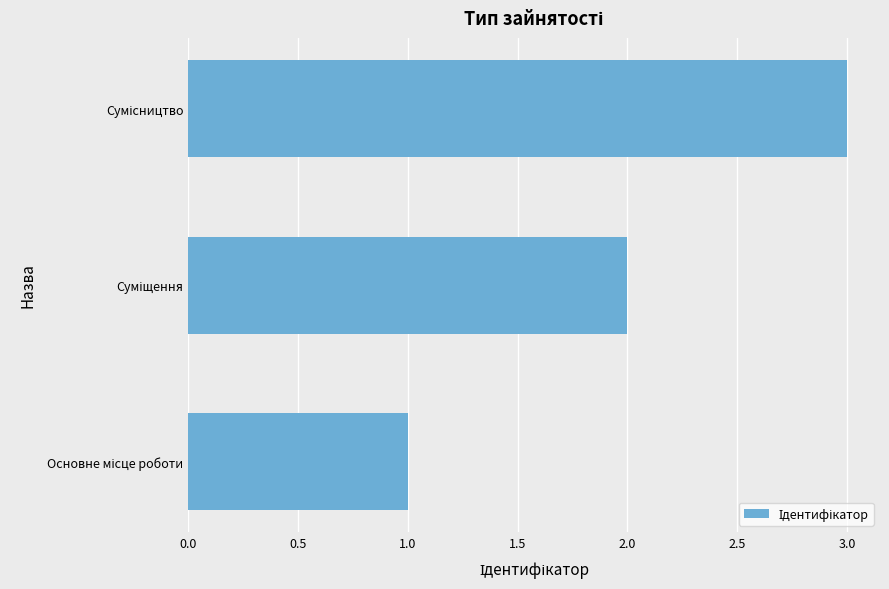

What is the difference between the maximum and minimum values?

2